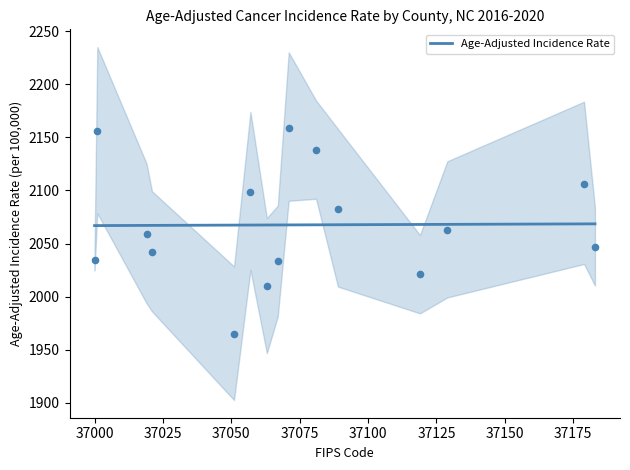

What is the highest value of the Age-Adjusted Incidence Rate series?

2068.6